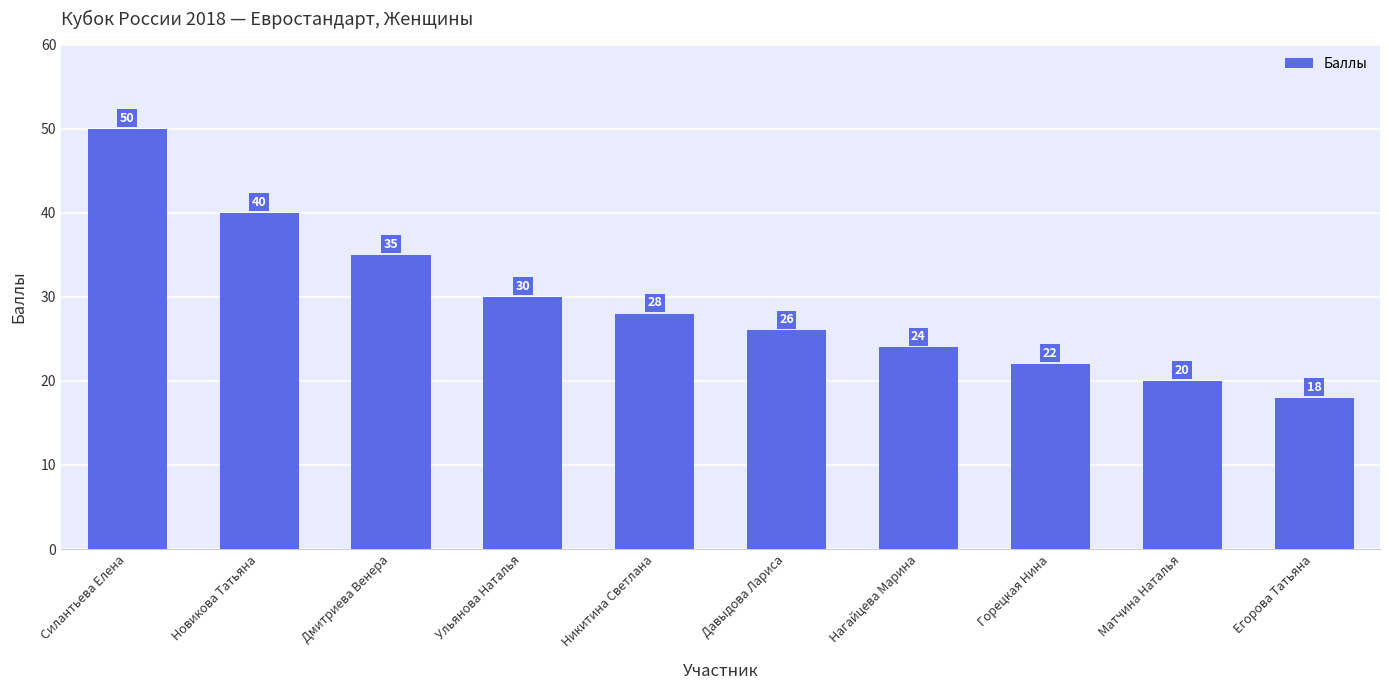

Which label corresponds to the largest value in the chart?

Силантьева Елена